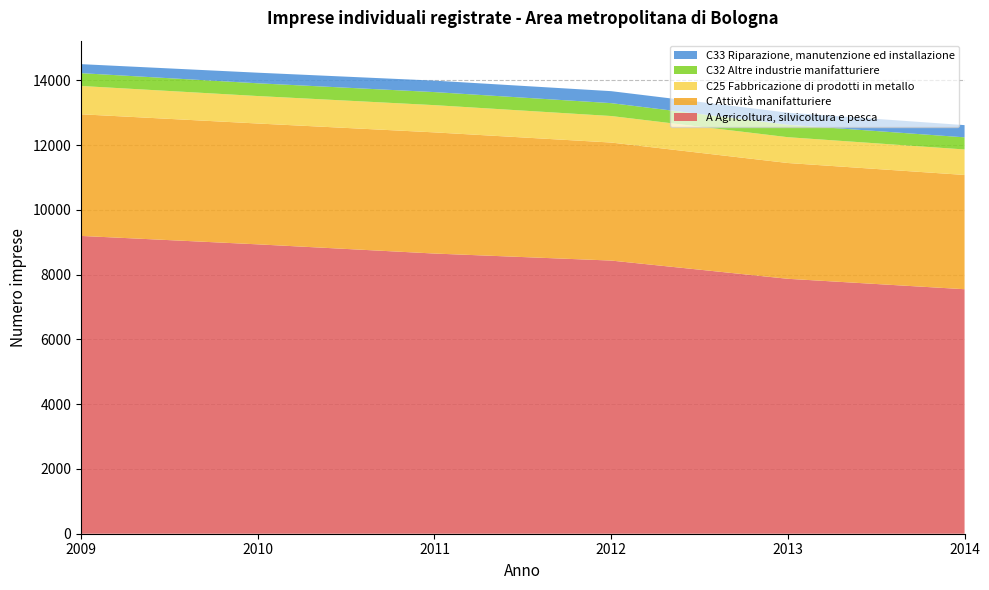

Reading left to right, list all the values displayed in this chart.

A Agricoltura, silvicoltura e pesca: 2009=9197	2010=8937	2011=8653	2012=8436	2013=7873	2014=7551
C Attività manifatturiere: 2009=3757	2010=3732	2011=3742	2012=3645	2013=3576	2014=3529
C25 Fabbricazione di prodotti in metallo: 2009=874	2010=848	2011=841	2012=819	2013=797	2014=787
C32 Altre industrie manifatturiere: 2009=396	2010=394	2011=403	2012=398	2013=384	2014=375
C33 Riparazione, manutenzione ed installazione: 2009=278	2010=327	2011=354	2012=370	2013=374	2014=377